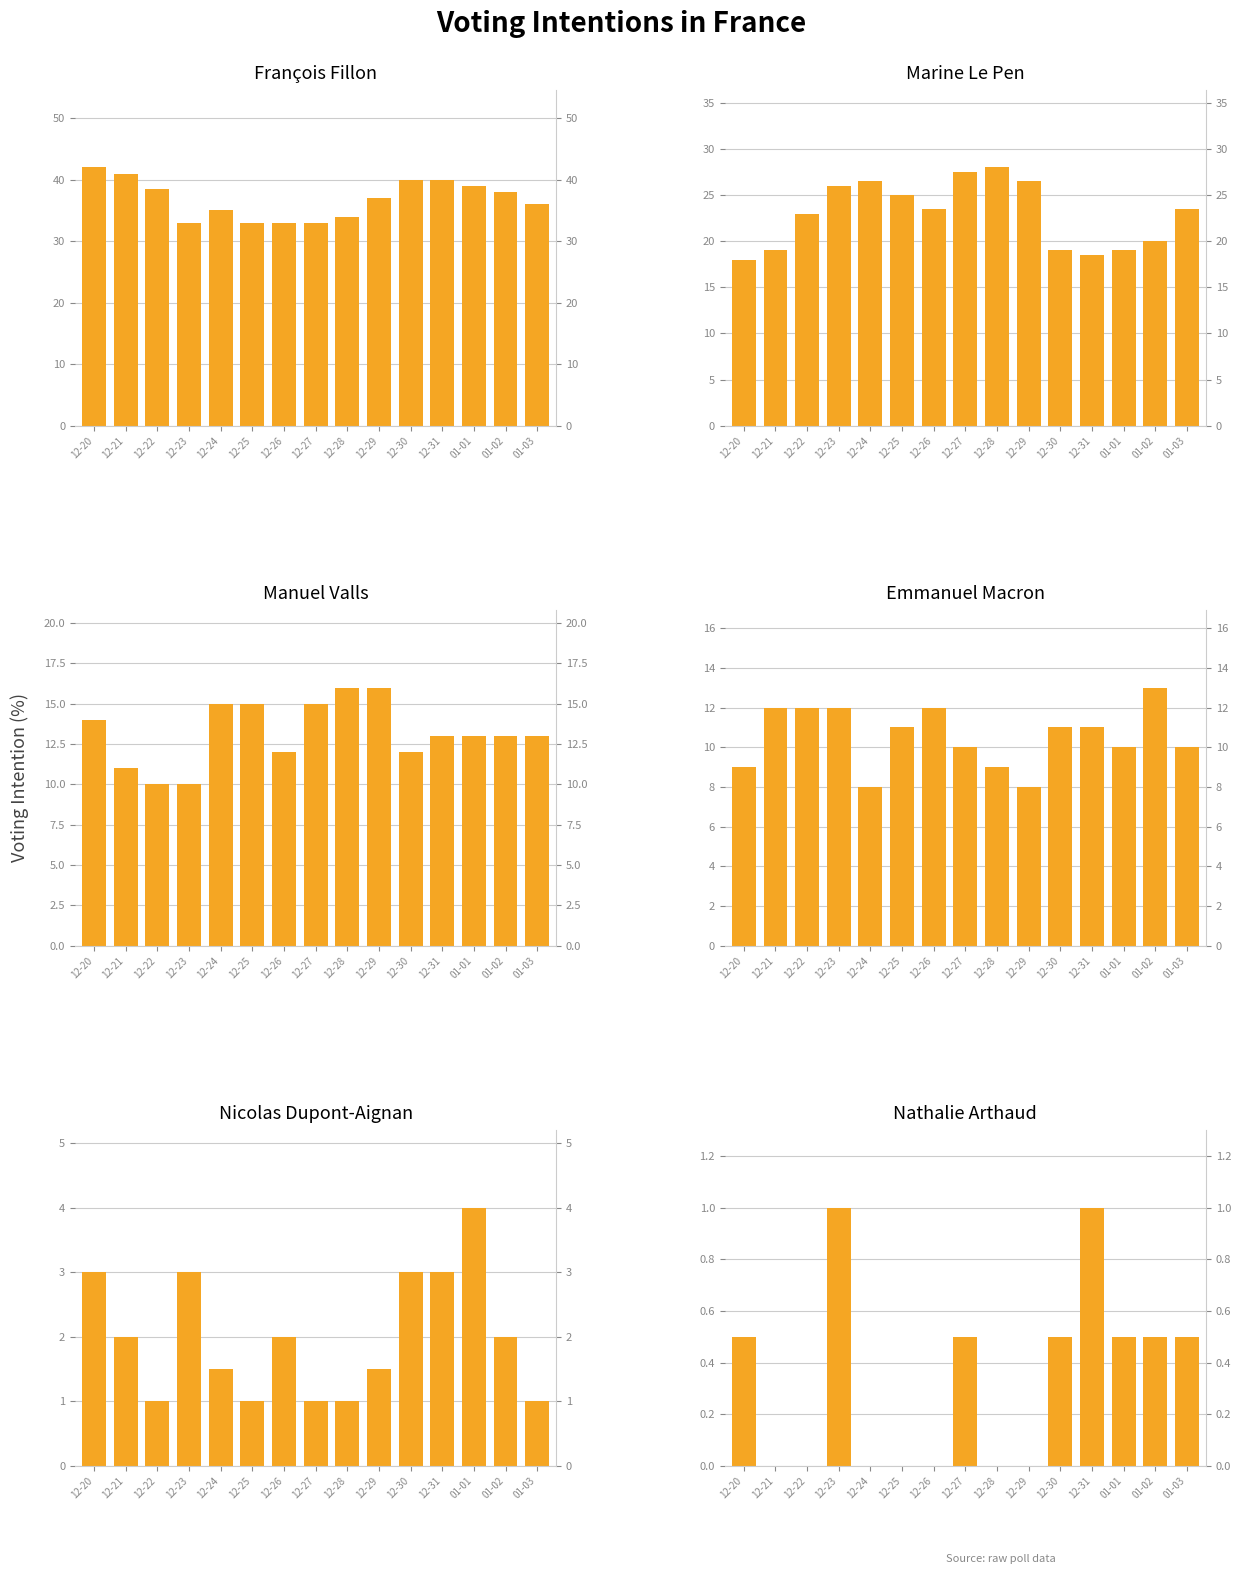

Rank the series at 12-20 from highest to lowest value.

François Fillon, Marine Le Pen, Manuel Valls, Emmanuel Macron, Nicolas Dupont-Aignan, Nathalie Arthaud